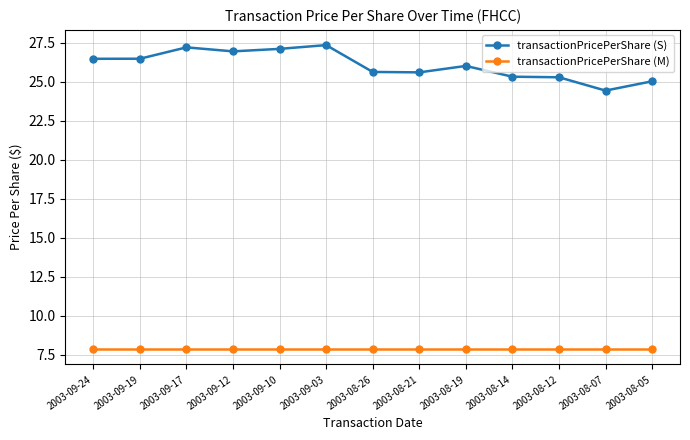

What is the label of the 7th point from the right?

2003-08-26